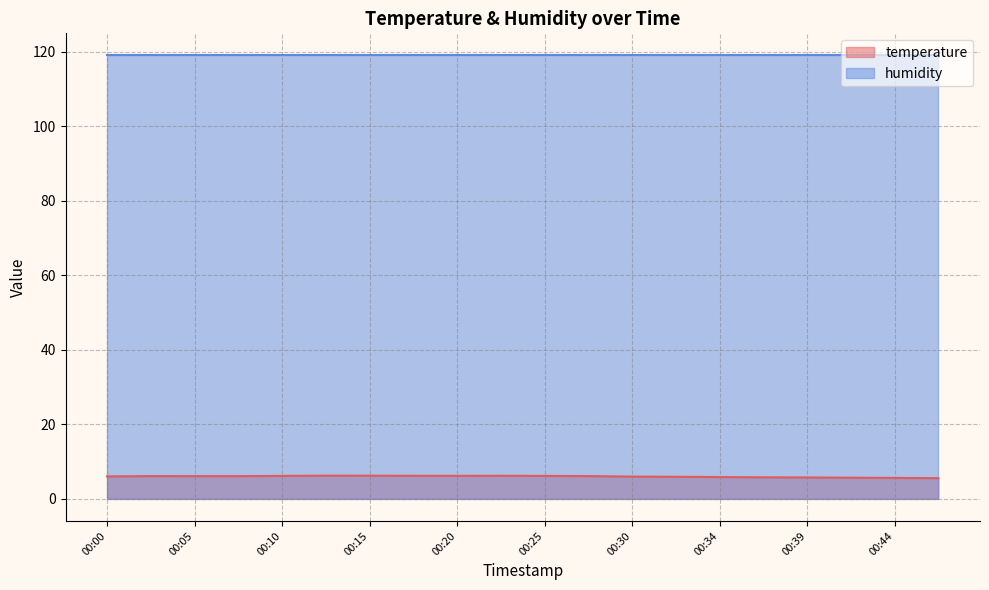

At which label does the data first exceed 6?

00:00